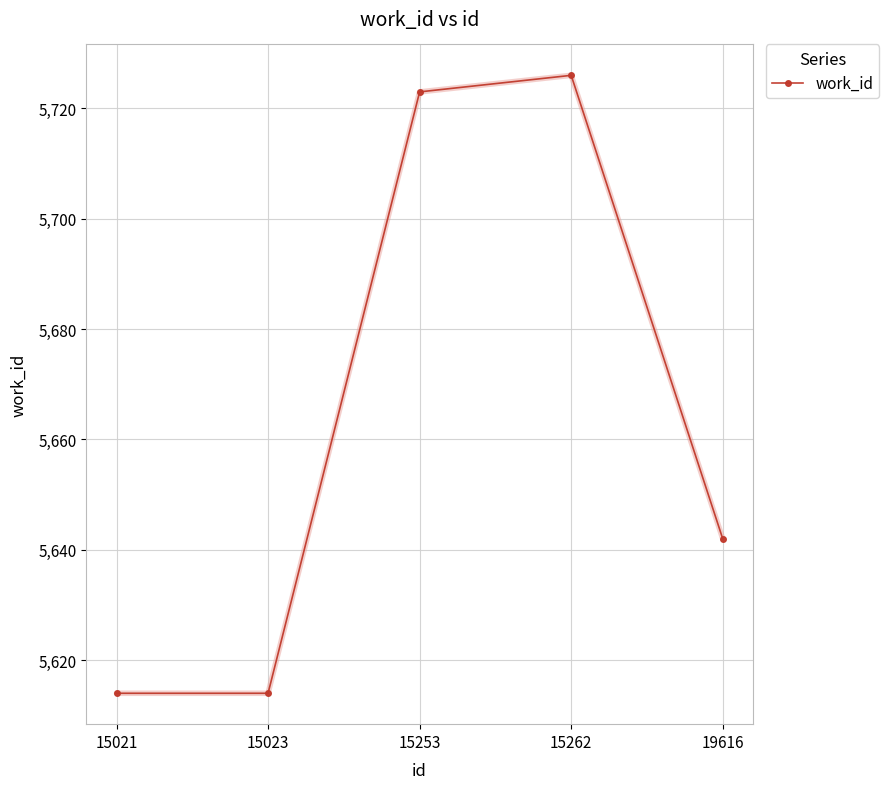

What is the ratio of the value at 15021 to the value at 15253?

1.0